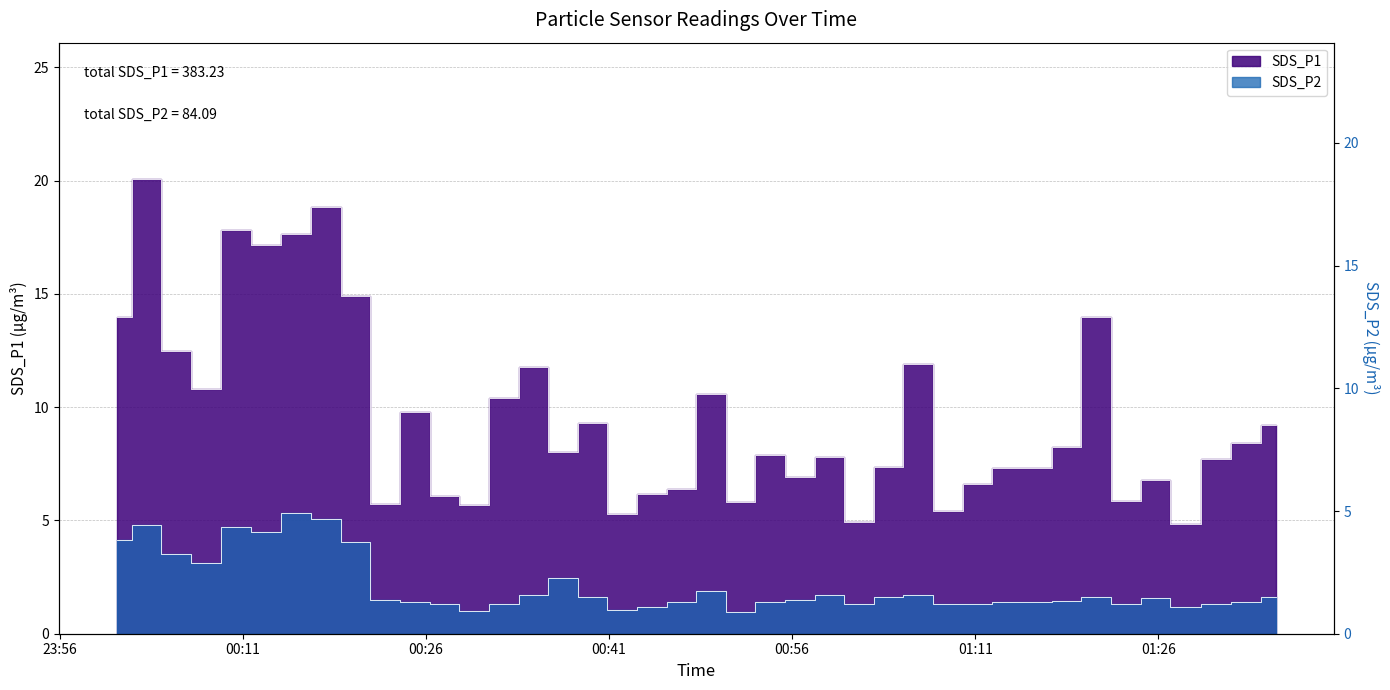

Does the chart display data point markers on the line(s)?

No